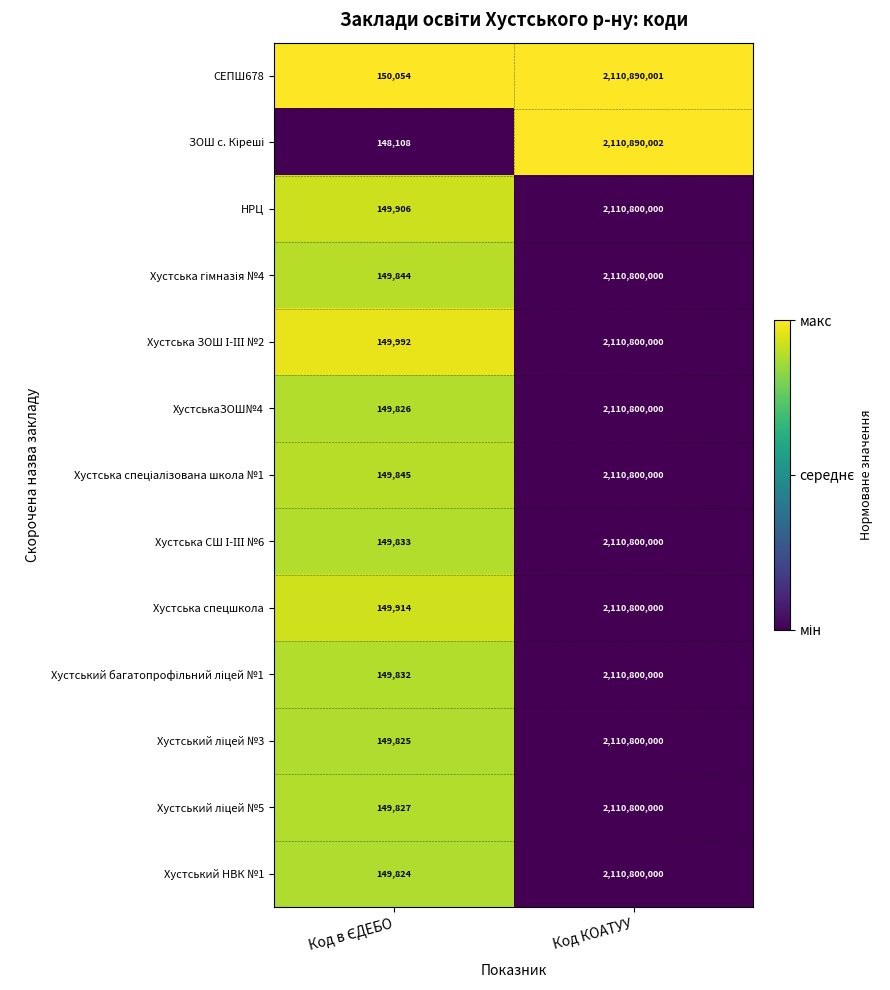

At which label does НРЦ reach its peak?

Код КОАТУУ